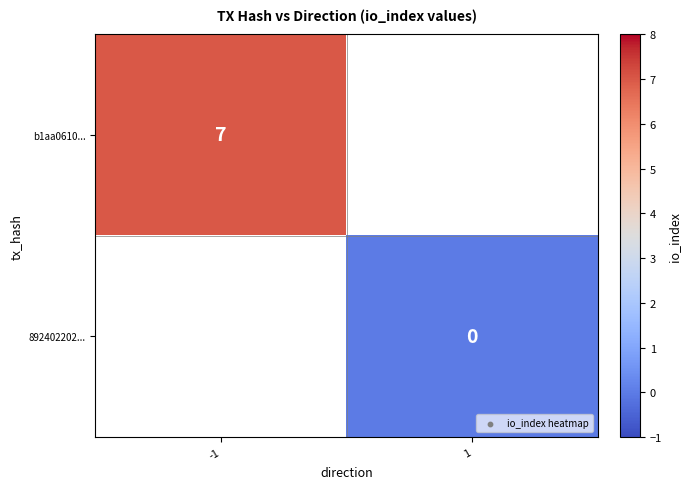

Is it true that b1aa0610... equals 7 at -1?

True